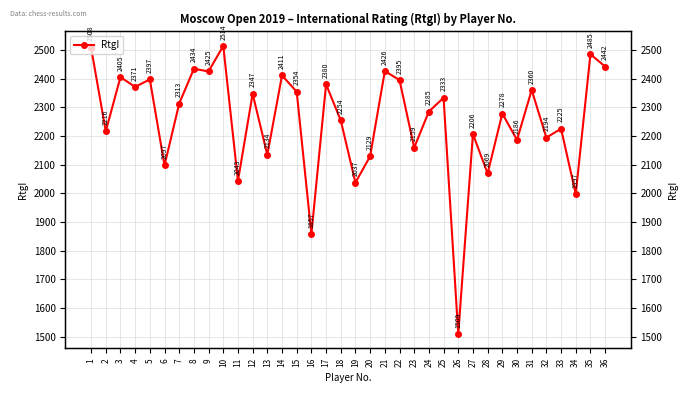

Which category has the lowest value across all series?

26